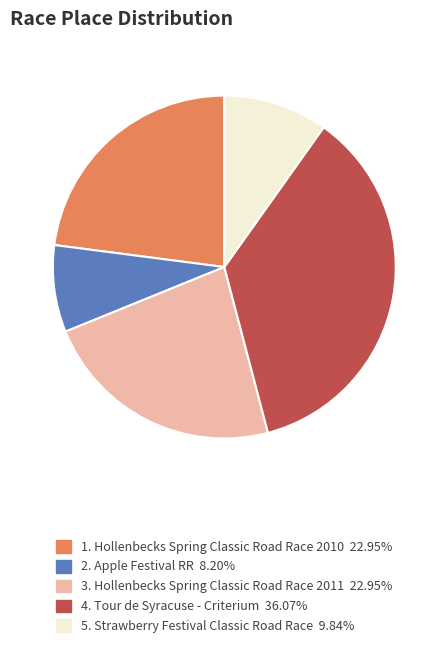

How many slices are in this pie chart?

5